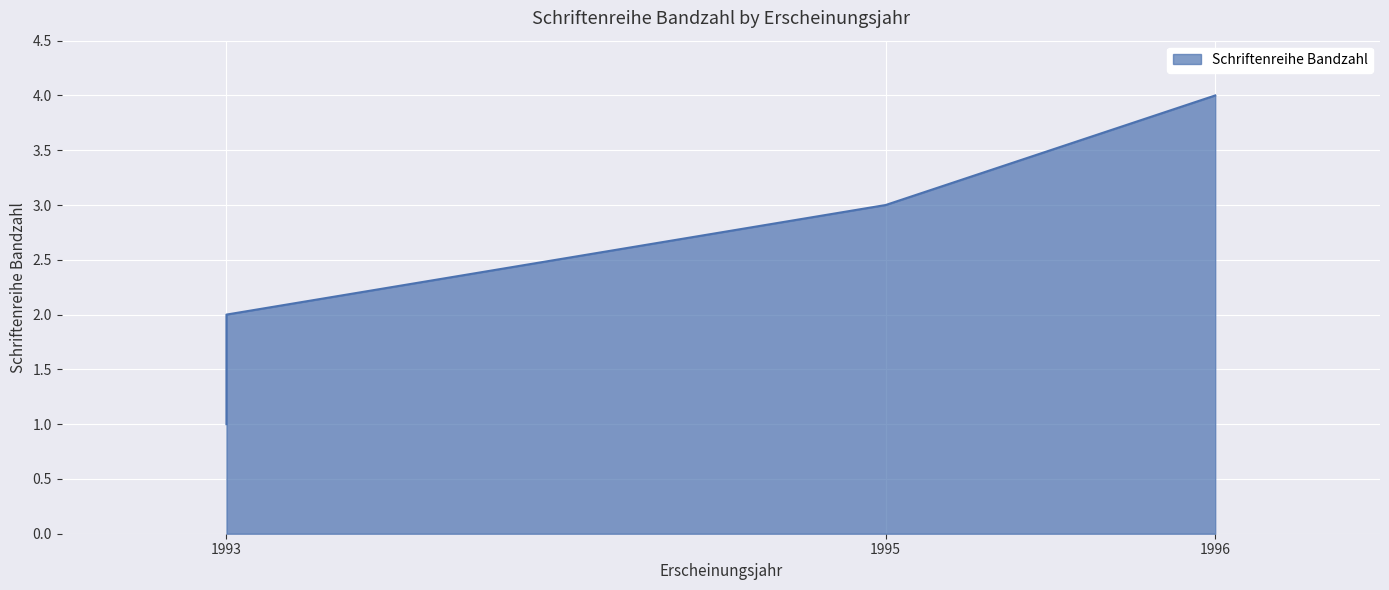

What is the value of the 1st point from the left?

1